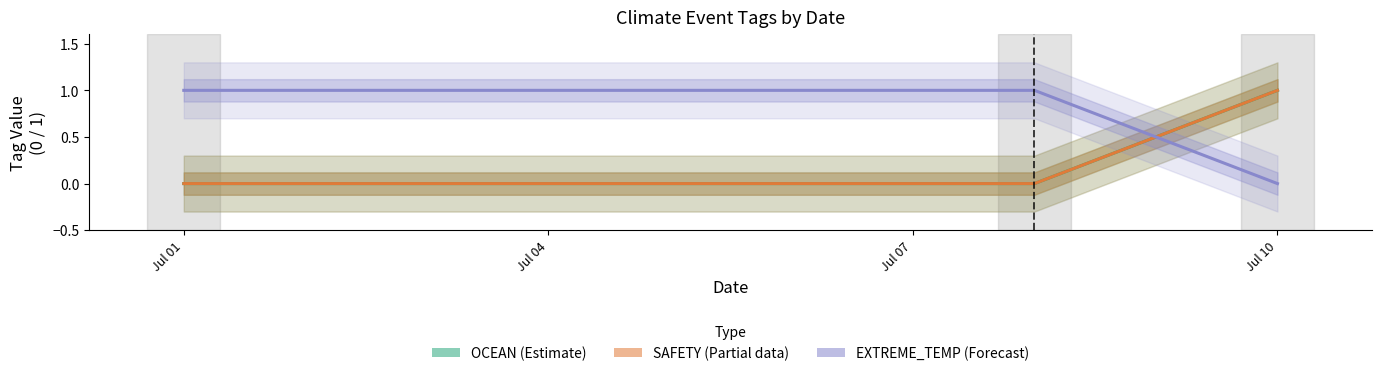

How many values in the SAFETY (Partial) series exceed 0?

1